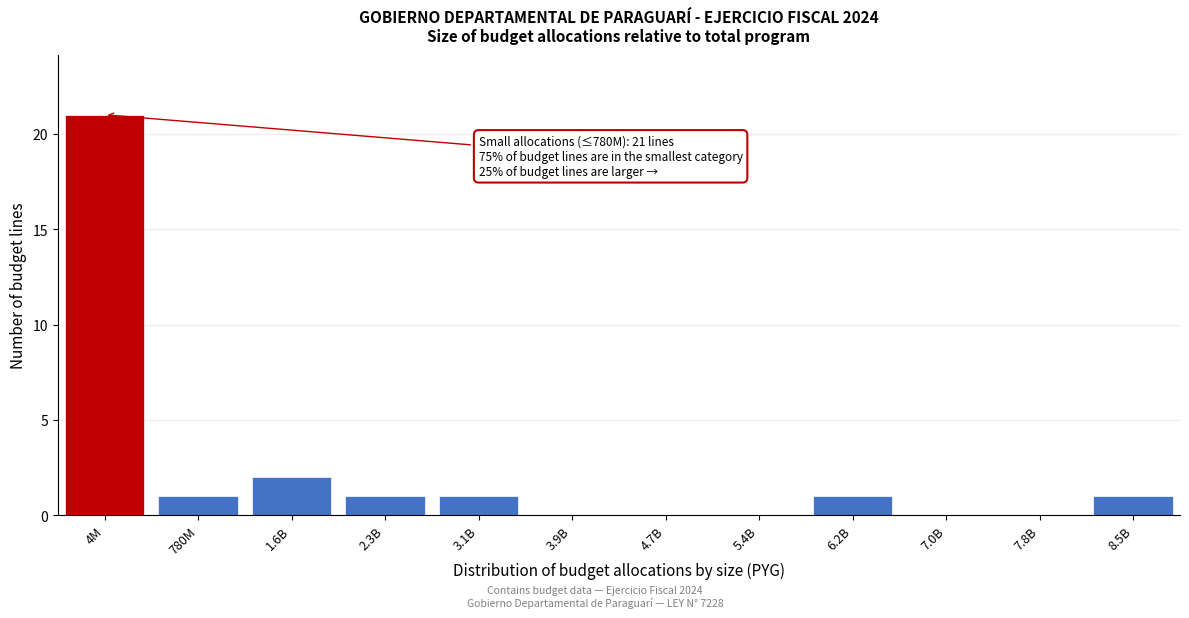

Reading right to left, list all the values displayed in this chart.

8.5B=1	7.8B=0	7.0B=0	6.2B=1	5.4B=0	4.7B=0	3.9B=0	3.1B=1	2.3B=1	1.6B=2	780M=1	4M=21